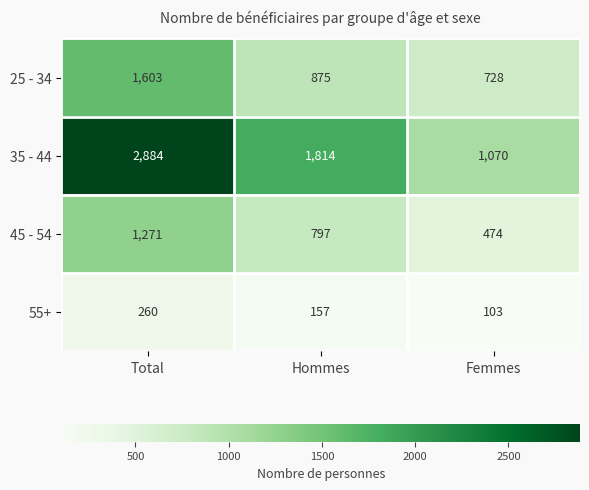

Count the number of data series in this chart.

4